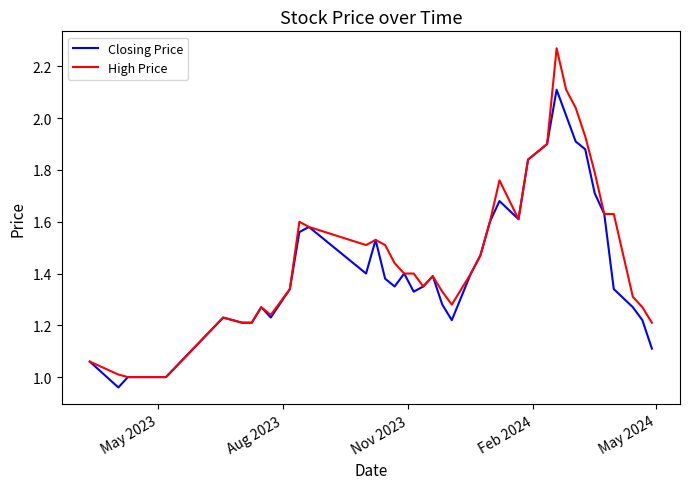

Which series has the widest spread of values?

High Price